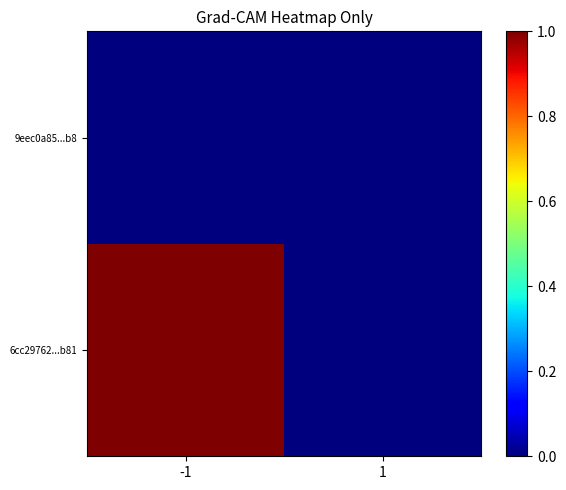

Reading right to left, what are all the values shown in this chart?

6cc29762...b81: 1=0	-1=1
9eec0a85...b8: 1=0	-1=0